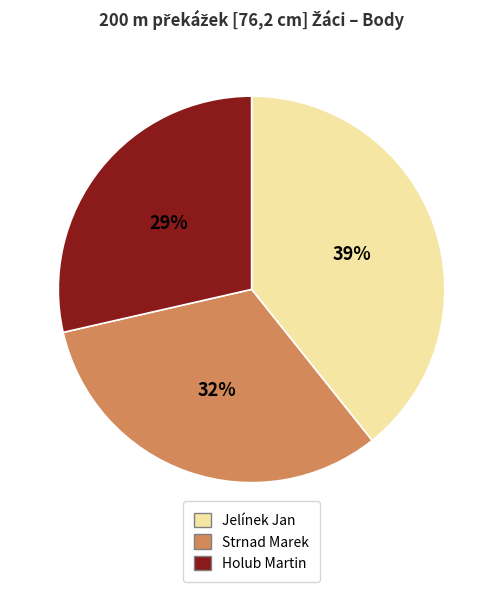

Is Jelínek Jan the majority of the pie?

No